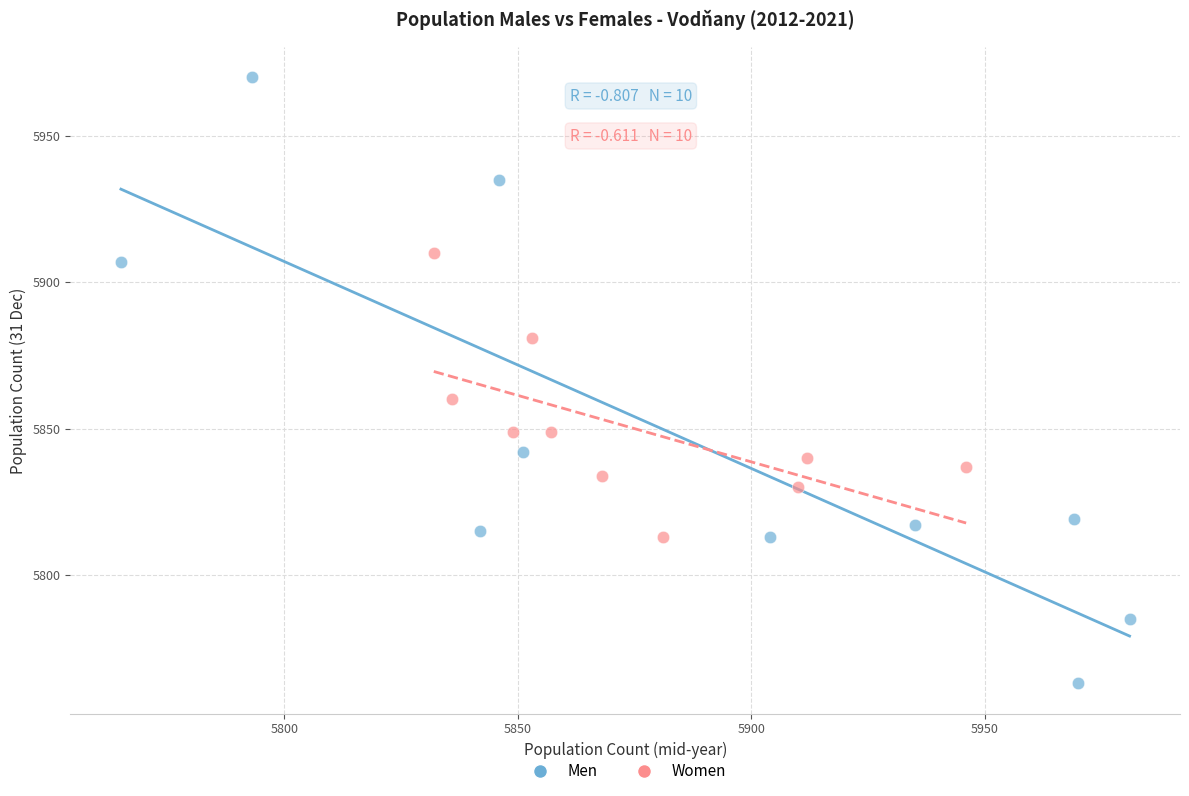

Which series has the widest spread of Y values?

Men